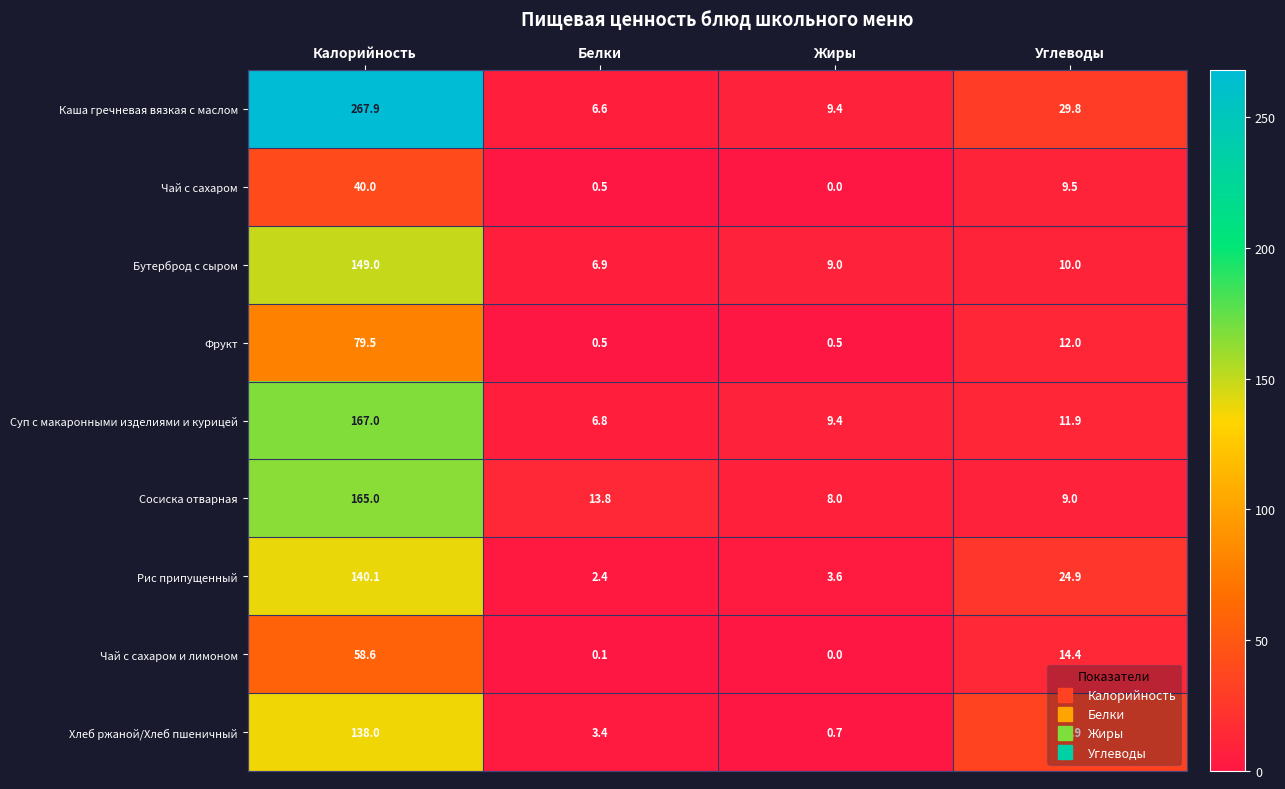

How many data points in Суп с макаронными изделиями и курицей are less than 11?

2